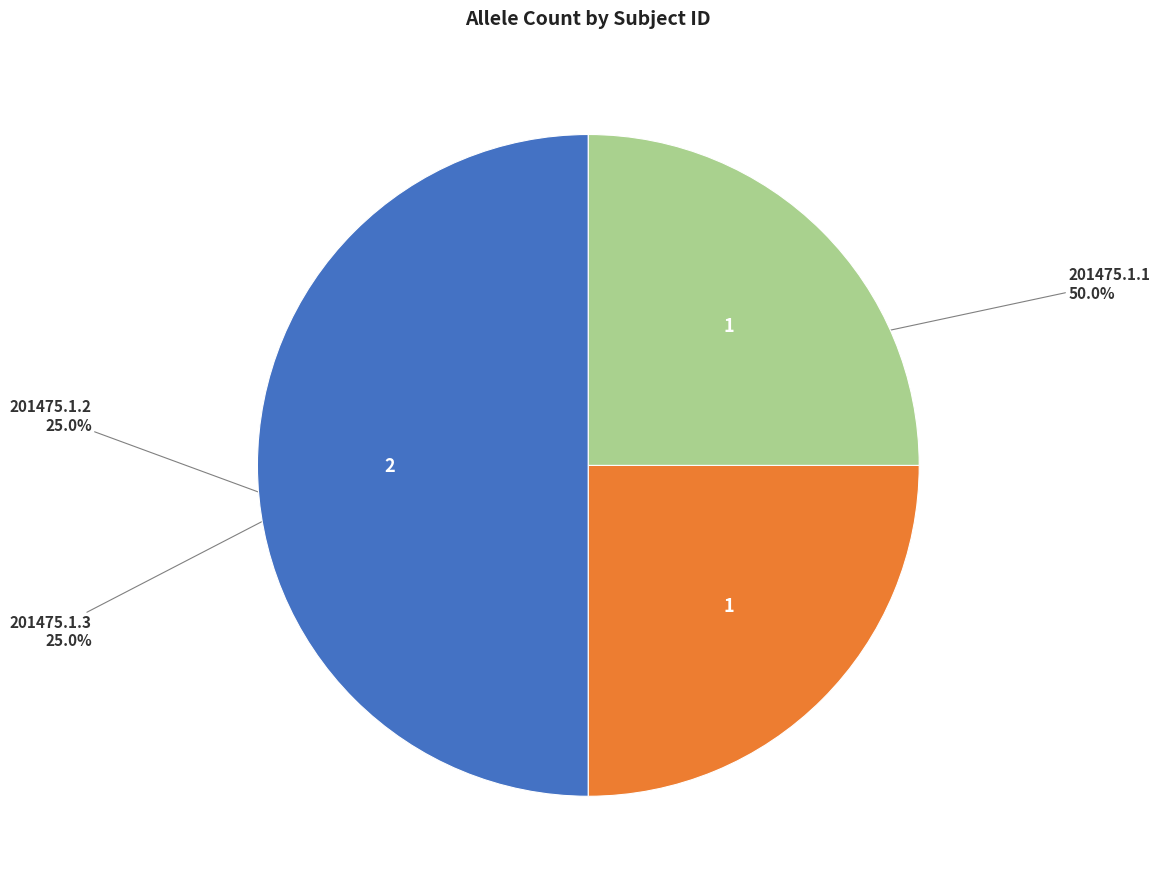

Count the number of slices in the pie.

3